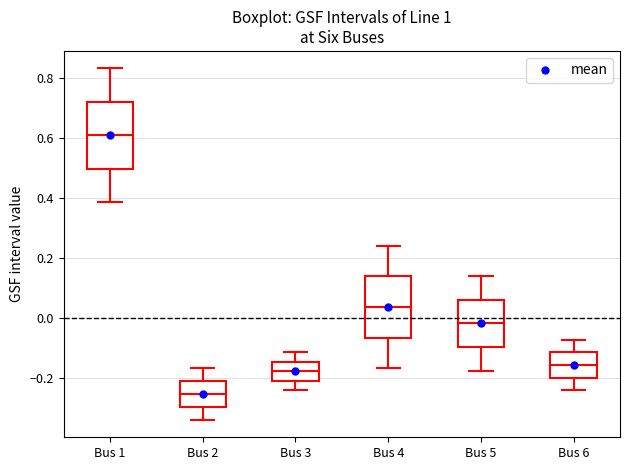

Reading left to right, transcribe this box plot: for each box, give where its median line is, the range the box spans, and where its two whiskers end, as read against the y-axis. The values are not printed on the chart, so give them approximately, as read against the axis.

Bus 1: median 0.62, box 0.50 to 0.72, whiskers 0.38 to 0.84
Bus 2: median -0.26, box -0.30 to -0.20, whiskers -0.34 to -0.16
Bus 3: median -0.18, box -0.20 to -0.14, whiskers -0.24 to -0.12
Bus 4: median 0.04, box -0.06 to 0.14, whiskers -0.16 to 0.24
Bus 5: median -0.02, box -0.10 to 0.06, whiskers -0.18 to 0.14
Bus 6: median -0.16, box -0.20 to -0.12, whiskers -0.24 to -0.08